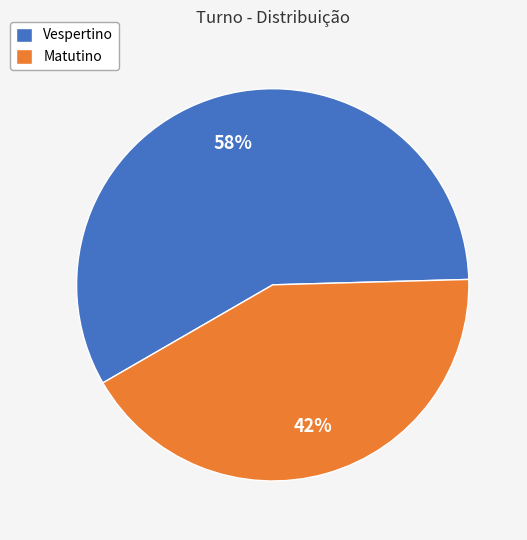

To the nearest percent, what is the average slice percentage?

50%